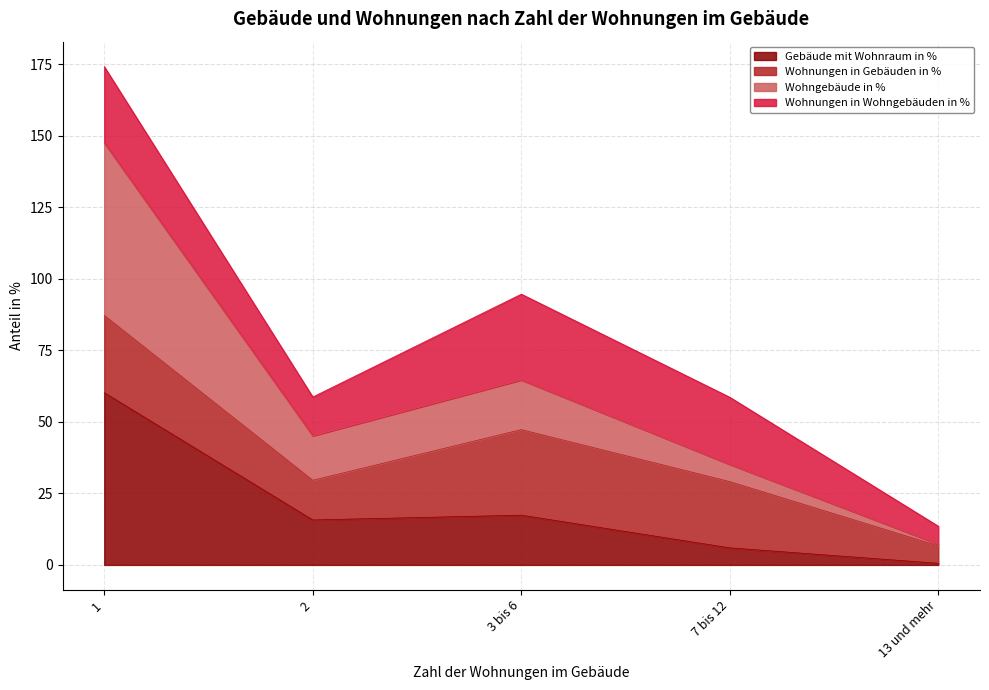

The Gebäude mit Wohnraum in % series shows 17.4 at 3 bis 6. True or false?

True